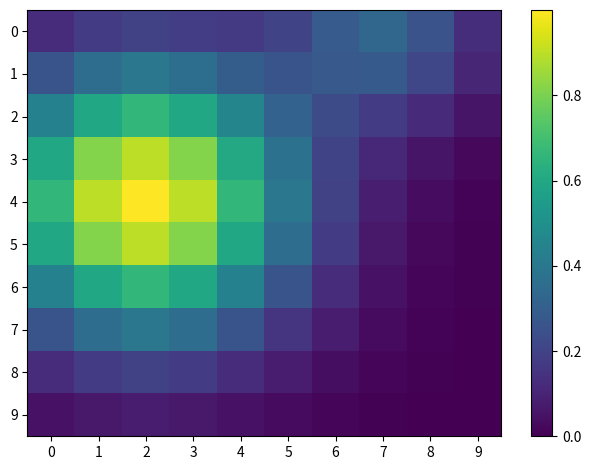

Reading right to left, list all the values displayed in this chart.

0: 9=0.1	8=0.3	7=0.3	6=0.3	5=0.2	4=0.2	3=0.2	2=0.2	1=0.2	0=0.1
1: 9=0.1	8=0.2	7=0.3	6=0.3	5=0.3	4=0.3	3=0.4	2=0.4	1=0.4	0=0.3
2: 9=0.1	8=0.1	7=0.2	6=0.2	5=0.3	4=0.5	3=0.6	2=0.7	1=0.6	0=0.4
3: 9=0.0	8=0.1	7=0.1	6=0.2	5=0.4	4=0.6	3=0.8	2=0.9	1=0.8	0=0.6
4: 9=0.0	8=0.0	7=0.1	6=0.2	5=0.4	4=0.7	3=0.9	2=1.0	1=0.9	0=0.7
5: 9=0.0	8=0.0	7=0.1	6=0.2	5=0.4	4=0.6	3=0.8	2=0.9	1=0.8	0=0.6
6: 9=0.0	8=0.0	7=0.1	6=0.1	5=0.3	4=0.4	3=0.6	2=0.7	1=0.6	0=0.4
7: 9=0.0	8=0.0	7=0.0	6=0.1	5=0.2	4=0.3	3=0.4	2=0.4	1=0.4	0=0.3
8: 9=0.0	8=0.0	7=0.0	6=0.0	5=0.1	4=0.1	3=0.2	2=0.2	1=0.2	0=0.1
9: 9=0.0	8=0.0	7=0.0	6=0.0	5=0.0	4=0.0	3=0.1	2=0.1	1=0.1	0=0.0